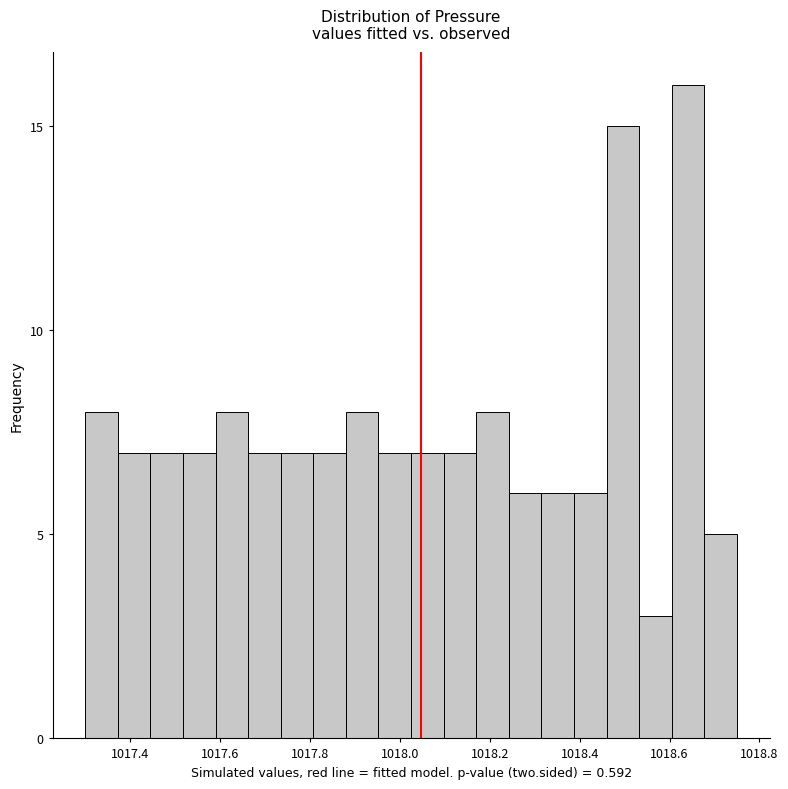

Around what value on the x-axis is the tallest bar? Give the approximate position of its centre, as read against the axis.

1018.64